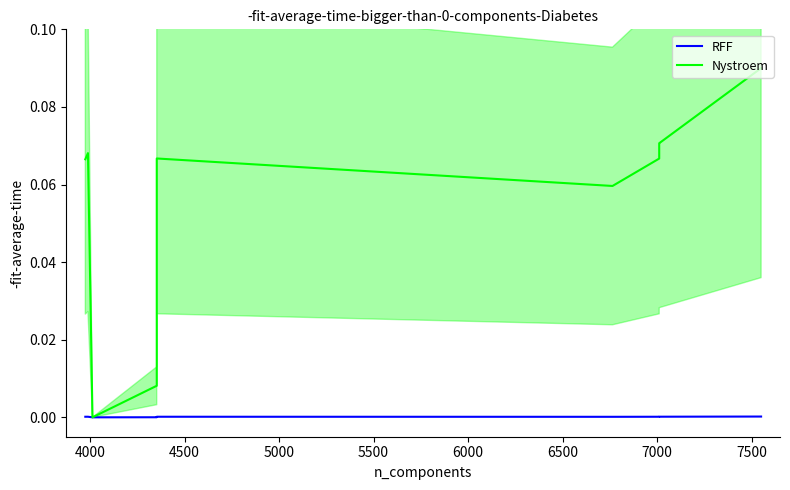

At which label does RFF reach its minimum?

4500